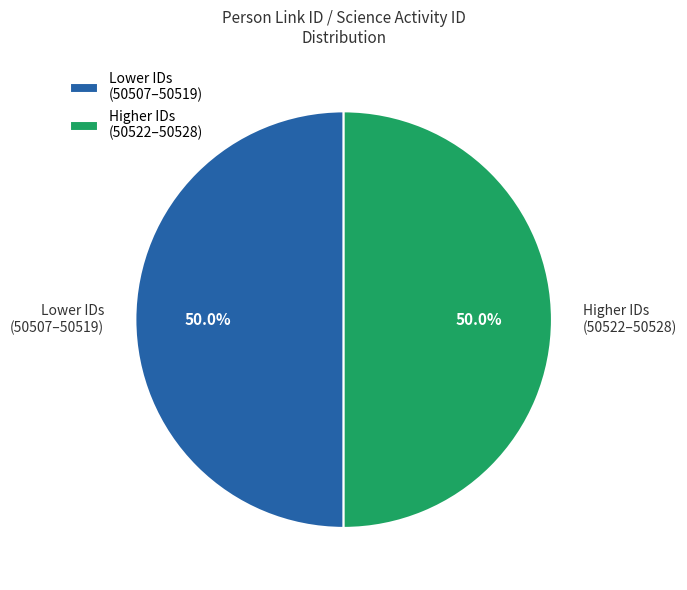

Approximately how many times larger is the value at Higher IDs (50522–50528) compared to Lower IDs (50507–50519)?

1.0